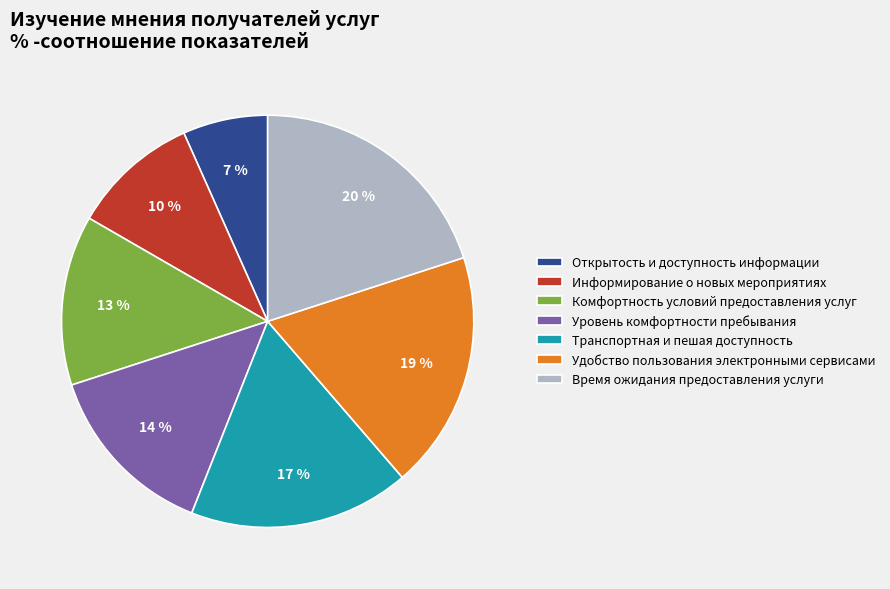

Between Уровень комфортности пребывания and Удобство пользования электронными сервисами, which is larger?

Удобство пользования электронными сервисами